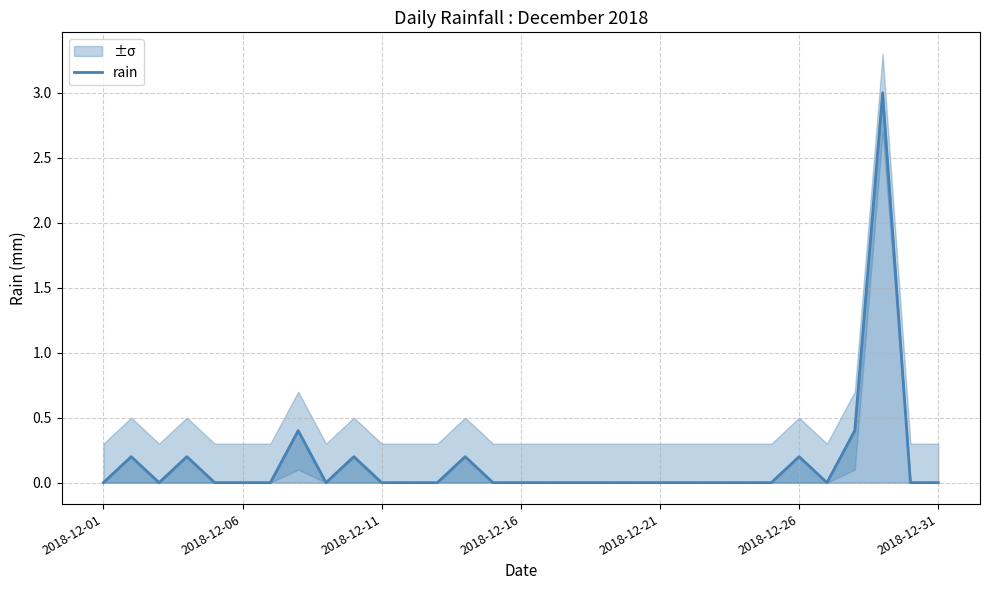

True or false: the data shows 1.7 at 26.

False